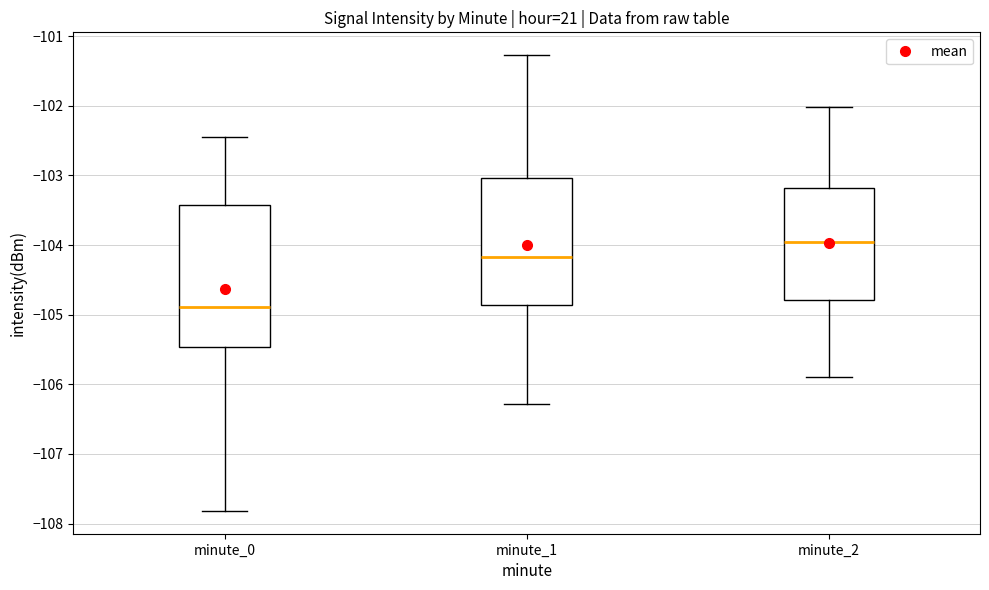

Reading left to right, read every box against the y-axis: the position of its median line, the range the box covers, and the ends of its whiskers. The values are not printed on the chart, so give them approximately, as read against the axis.

minute_0: median -104.9, box -105.5 to -103.4, whiskers -107.8 to -102.4
minute_1: median -104.2, box -104.9 to -103.0, whiskers -106.3 to -101.3
minute_2: median -104.0, box -104.8 to -103.2, whiskers -105.9 to -102.0